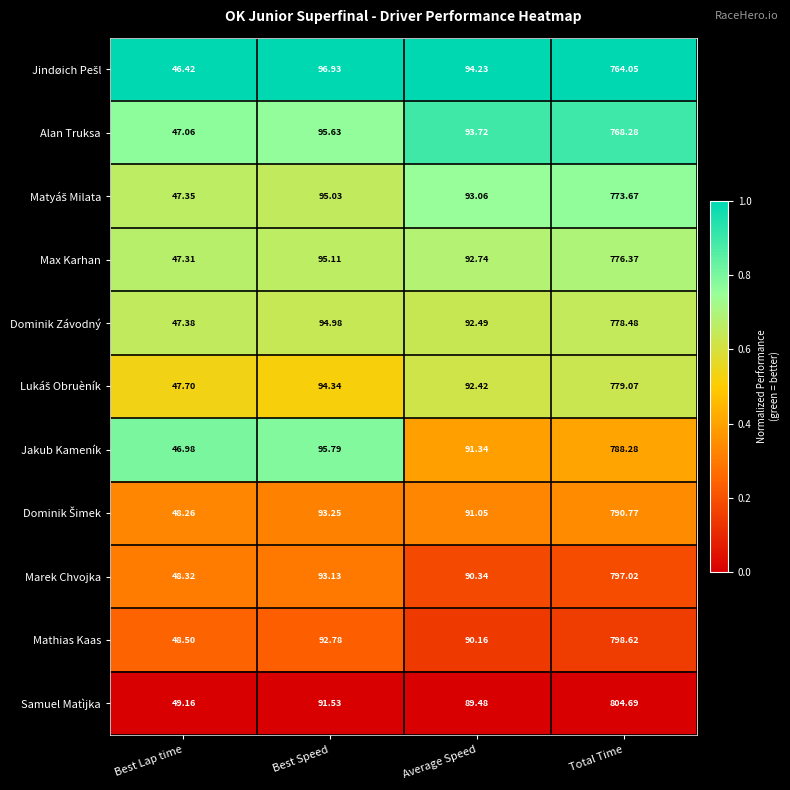

At which label is Samuel Matìjka closest to 426?

Best Speed